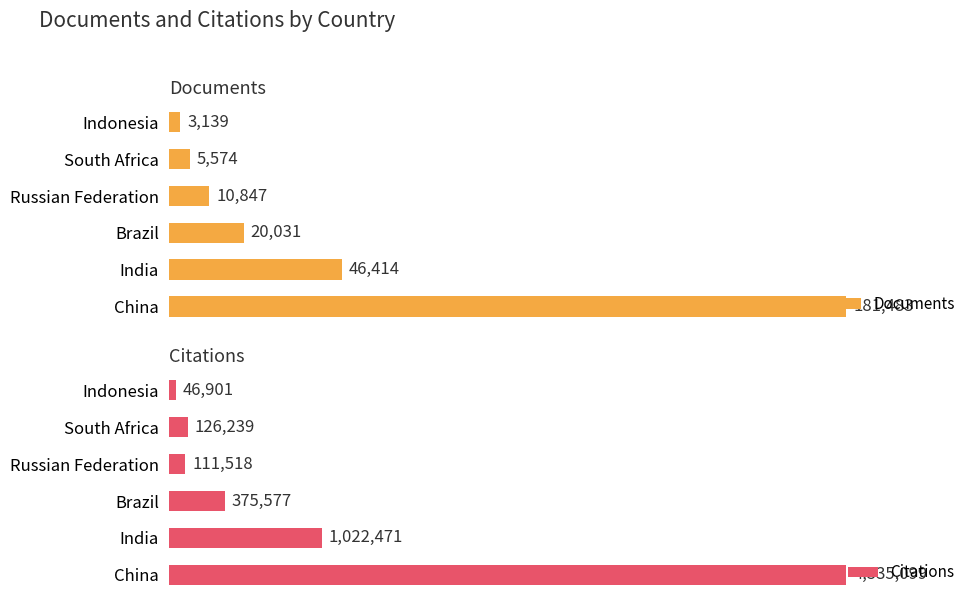

List the labels in order of Documents value, smallest first.

Indonesia, South Africa, Russian Federation, Brazil, India, China